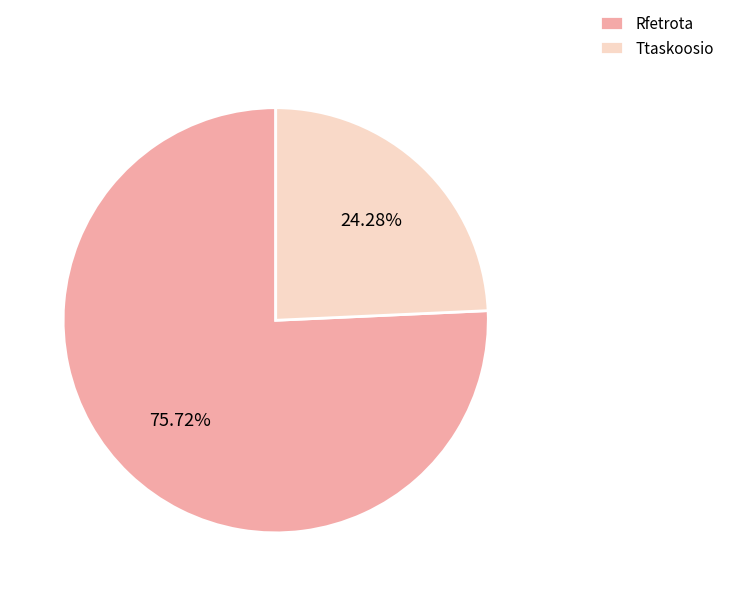

Which has a higher value, Ttaskoosio or Rfetrota?

Rfetrota